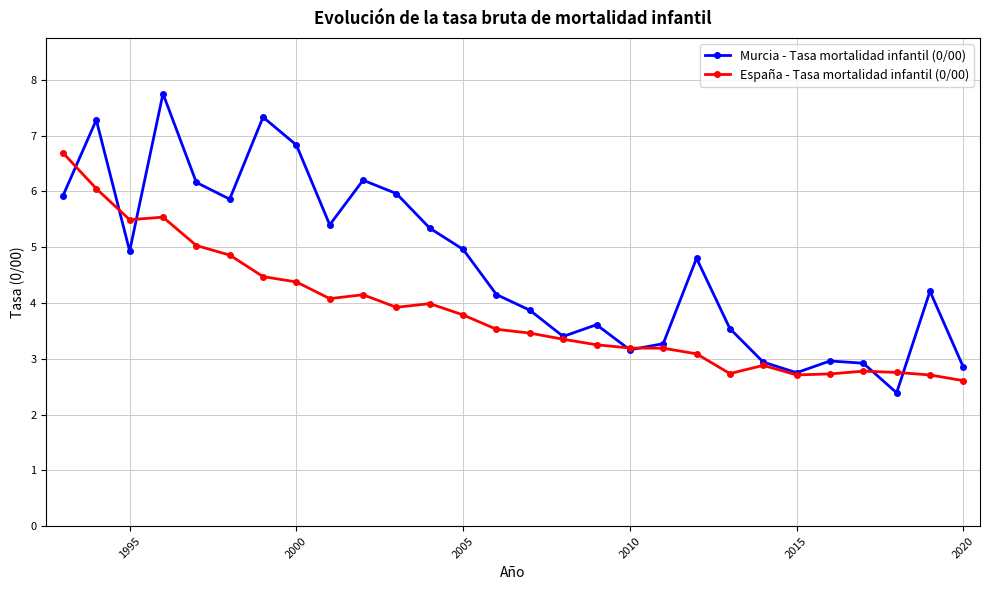

What is the minimum value shown in the chart?

2.4